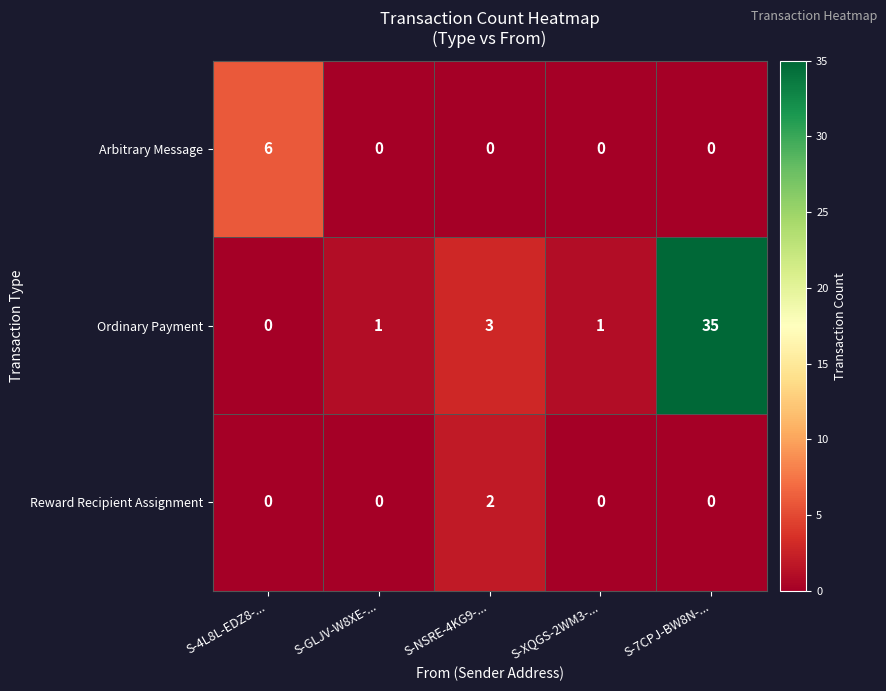

What is the total value across all series at S-7CPJ-BW8N-...?

35